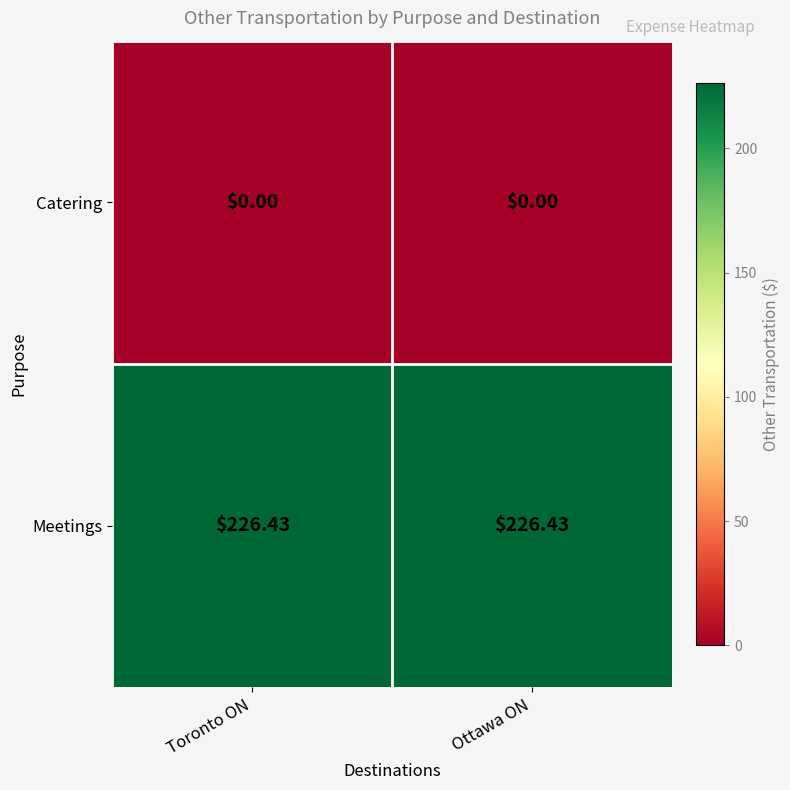

Rank the series by their maximum value, from lowest to highest.

Catering, Meetings